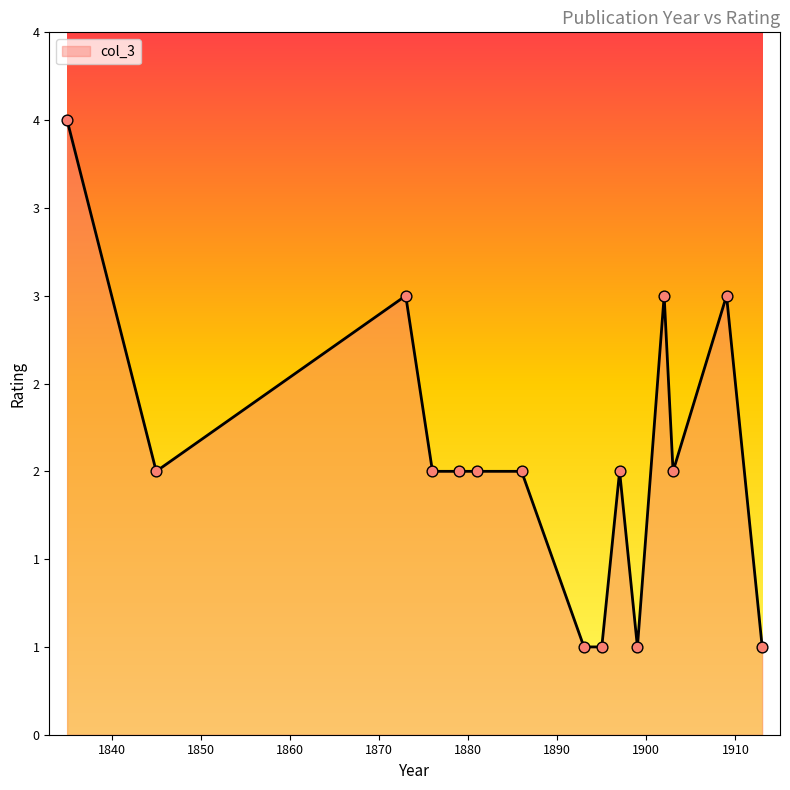

Is this an area chart (filled region under the line)?

Yes